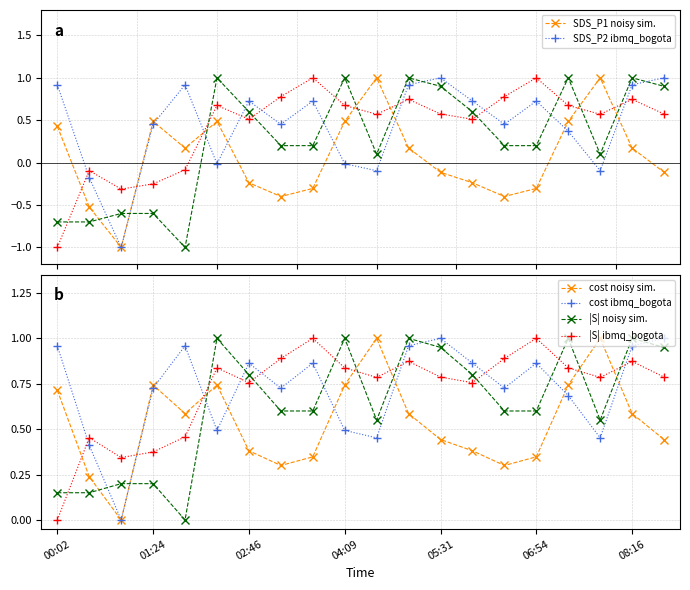

Rank the categories by SDS_P1 noisy sim. value from highest to lowest.

10, 17, 04:09, 06:54, 9, 16, 00:02, 05:31, 11, 18, 12, 19, 08:16, 13, 8, 15, 7, 14, 01:24, 02:46